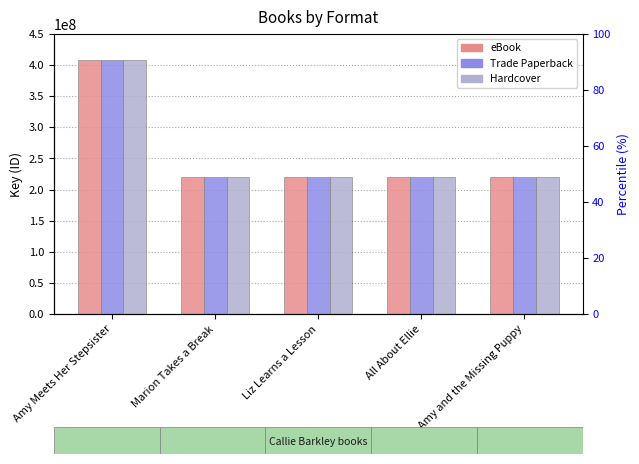

How many bars are there in total?

15